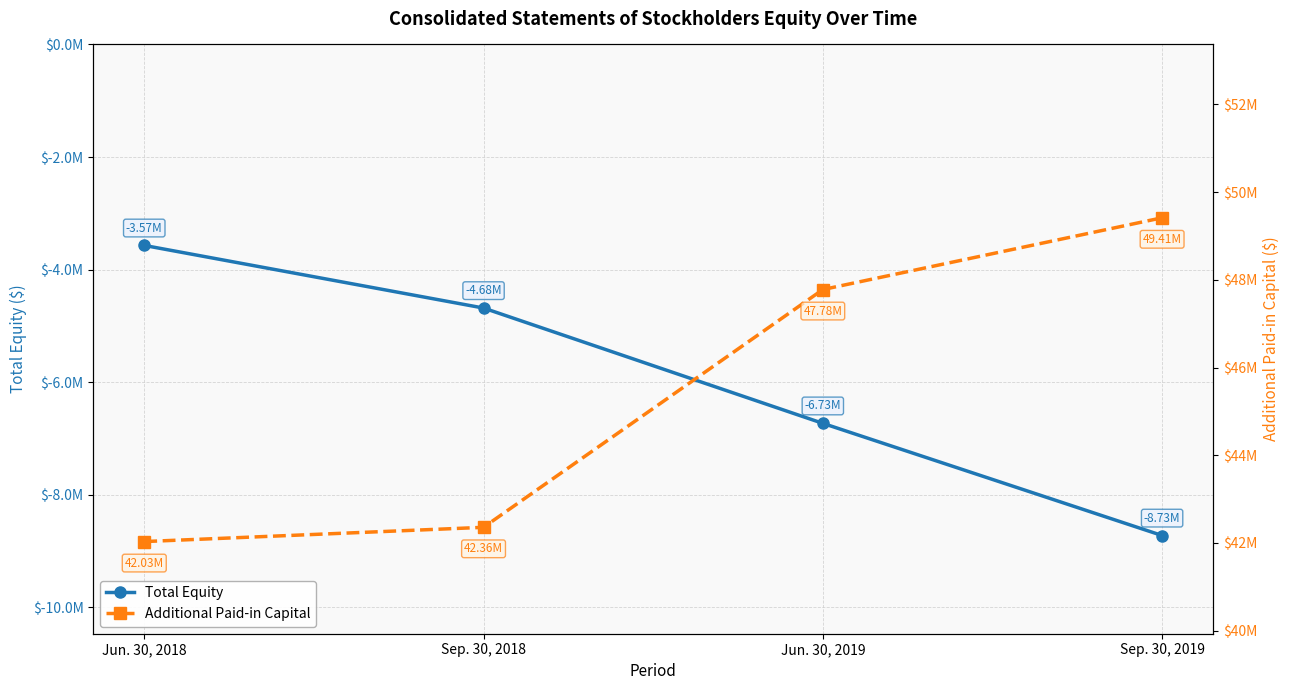

What is the minimum value for Additional Paid-in Capital?

42030181